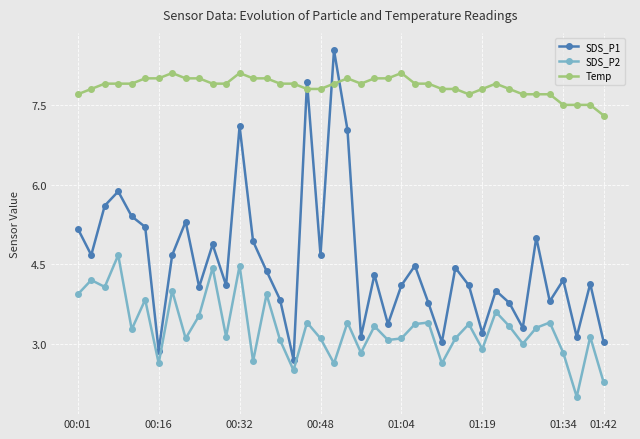

Reading left to right, extract all data points from this chart.

SDS_P1: 5.2	4.7	5.6	5.9	5.4	5.2	2.9	4.7	5.3	4.1	4.9	4.1	7.1	4.9	4.4	3.8	2.7	7.9	4.7	8.5	7.0	3.1	4.3	3.4	4.1	4.5	3.8	3.0	4.4	4.1	3.2	4.0	3.8	3.3	5.0	3.8	4.2	3.1	4.1	3.0
SDS_P2: 3.9	4.2	4.1	4.7	3.3	3.8	2.6	4.0	3.1	3.5	4.4	3.1	4.5	2.7	3.9	3.1	2.5	3.4	3.1	2.6	3.4	2.8	3.3	3.1	3.1	3.4	3.4	2.6	3.1	3.4	2.9	3.6	3.3	3.0	3.3	3.4	2.8	2.0	3.1	2.3
Temp: 7.7	7.8	7.9	7.9	7.9	8.0	8.0	8.1	8.0	8.0	7.9	7.9	8.1	8.0	8.0	7.9	7.9	7.8	7.8	7.9	8.0	7.9	8.0	8.0	8.1	7.9	7.9	7.8	7.8	7.7	7.8	7.9	7.8	7.7	7.7	7.7	7.5	7.5	7.5	7.3